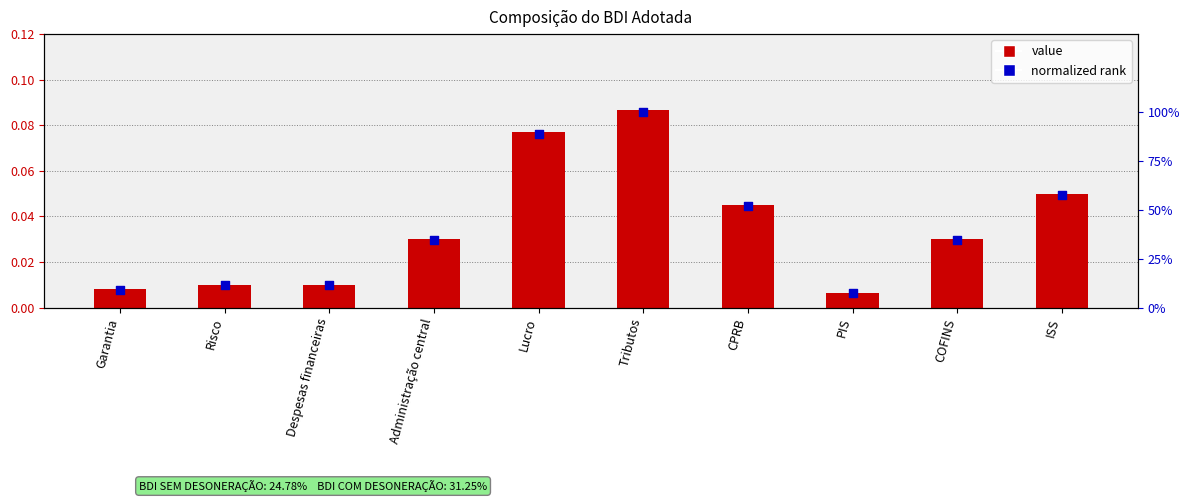

Which series has the largest total across all categories?

Normalized rank